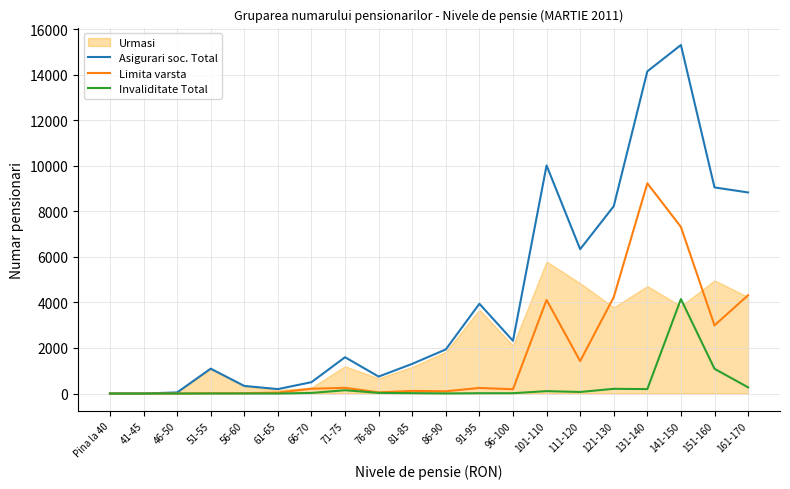

How many values in the Invaliditate Total series are below 27?

10